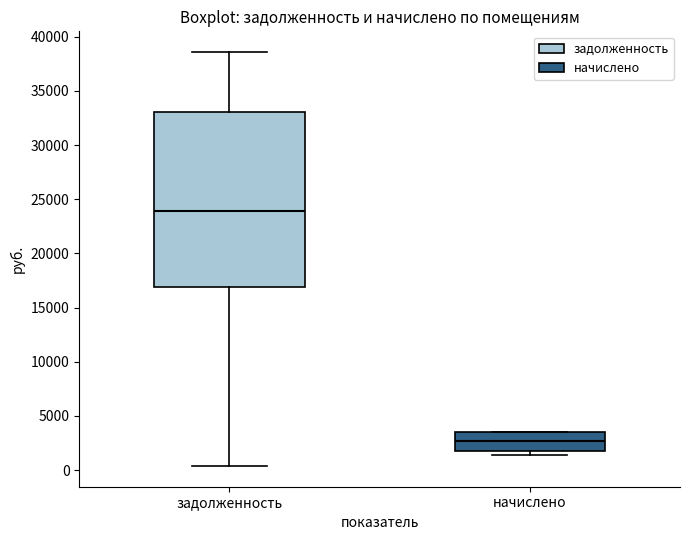

Comparing the boxes themselves (not the whiskers), which one is the tallest?

задолженность